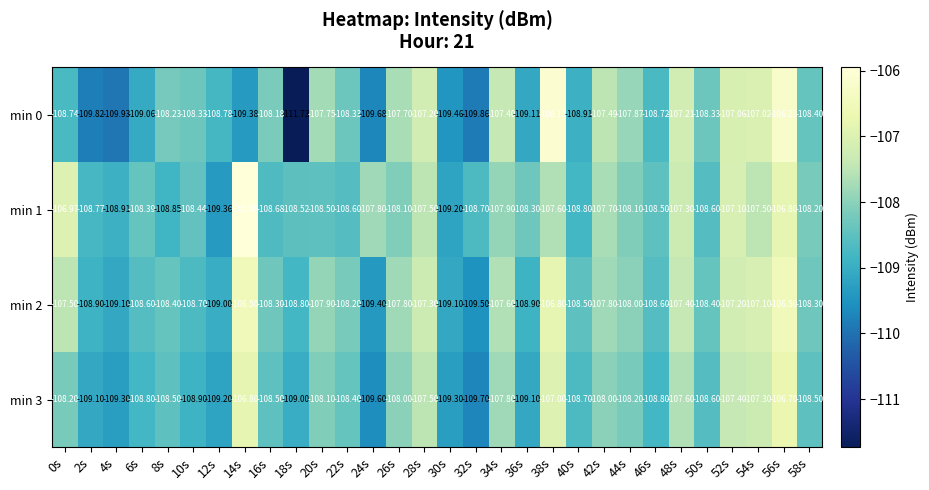

Count the number of categories in the chart.

30